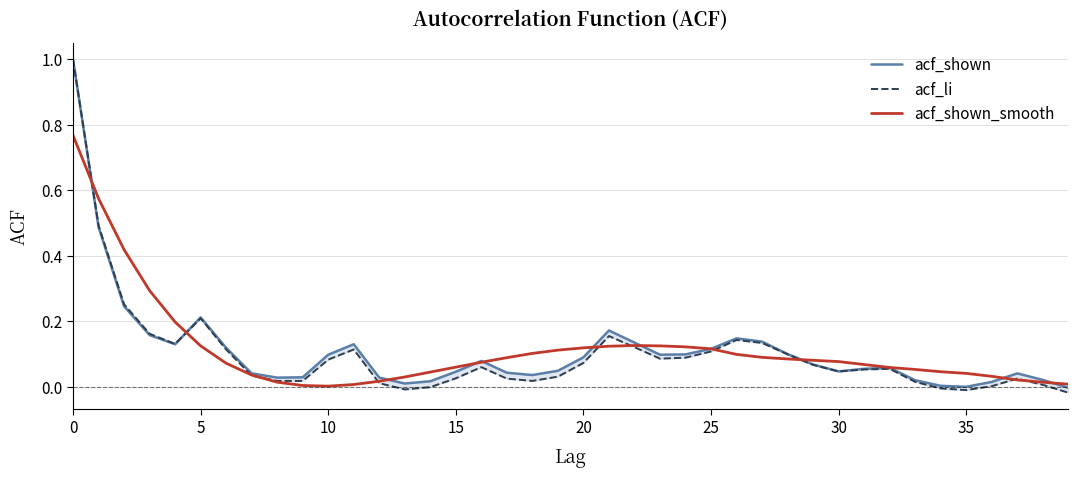

Is the value of acf_shown at 29 greater than the value of acf_li at 10?

No